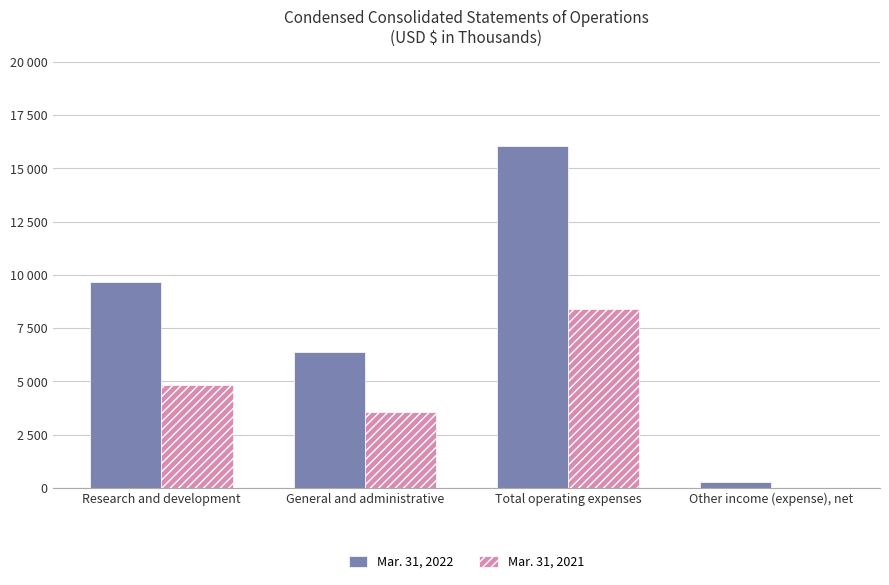

What are all the series names shown in the legend?

Mar. 31, 2022, Mar. 31, 2021